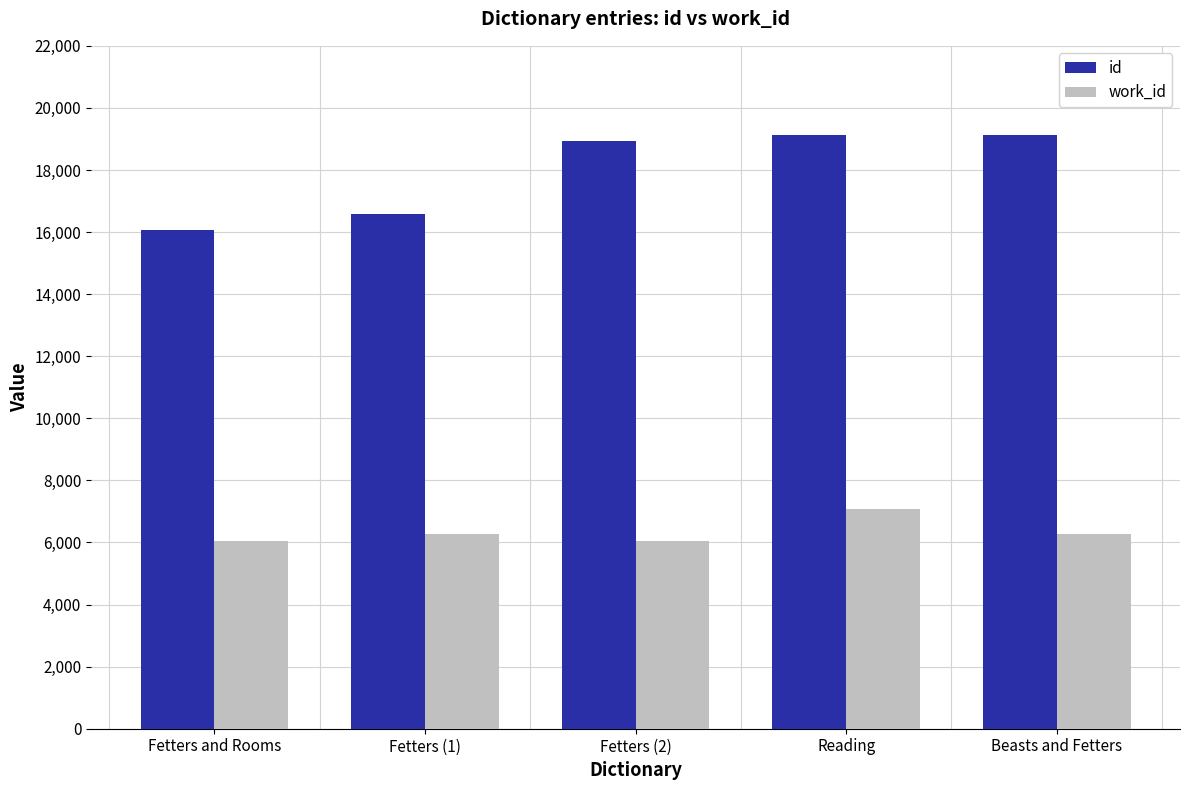

What is the spread (max minus min) of values at Fetters (1)?

10307